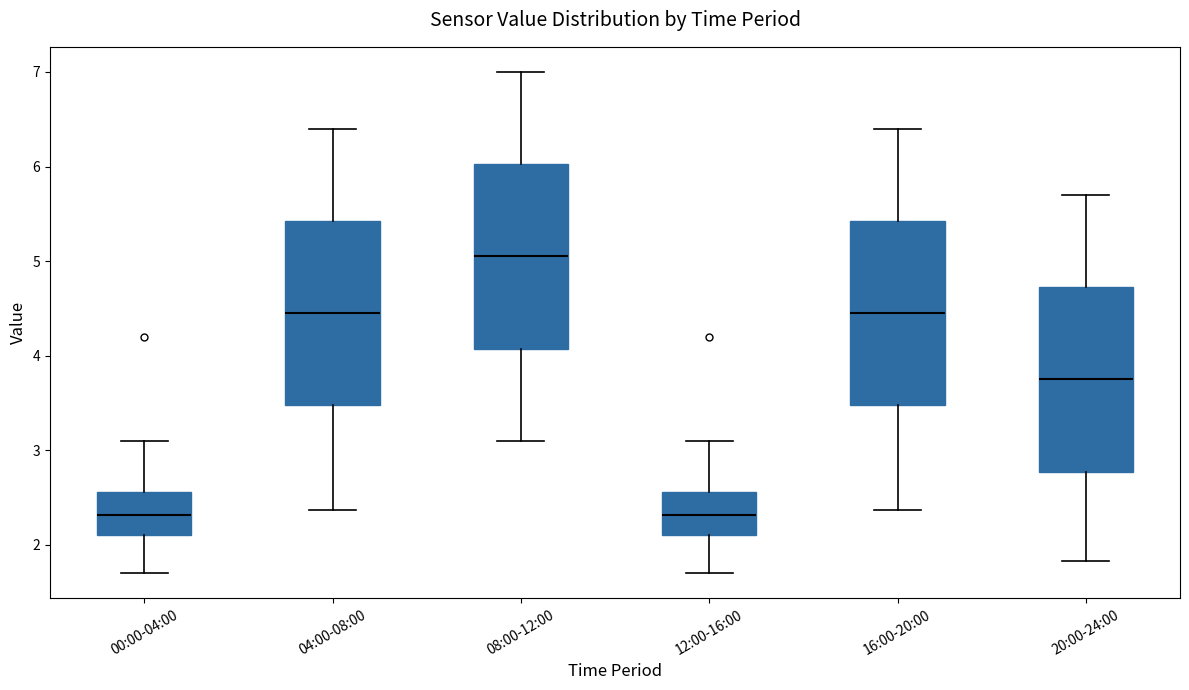

Reading left to right, read every box against the y-axis: the position of its median line, the range the box covers, and the ends of its whiskers. The values are not printed on the chart, so give them approximately, as read against the axis.

00:00-04:00: median 2.3, box 2.1 to 2.6, whiskers 1.7 to 3.1
04:00-08:00: median 4.5, box 3.5 to 5.4, whiskers 2.4 to 6.4
08:00-12:00: median 5.1, box 4.1 to 6.0, whiskers 3.1 to 7.0
12:00-16:00: median 2.3, box 2.1 to 2.6, whiskers 1.7 to 3.1
16:00-20:00: median 4.5, box 3.5 to 5.4, whiskers 2.4 to 6.4
20:00-24:00: median 3.8, box 2.8 to 4.7, whiskers 1.8 to 5.7